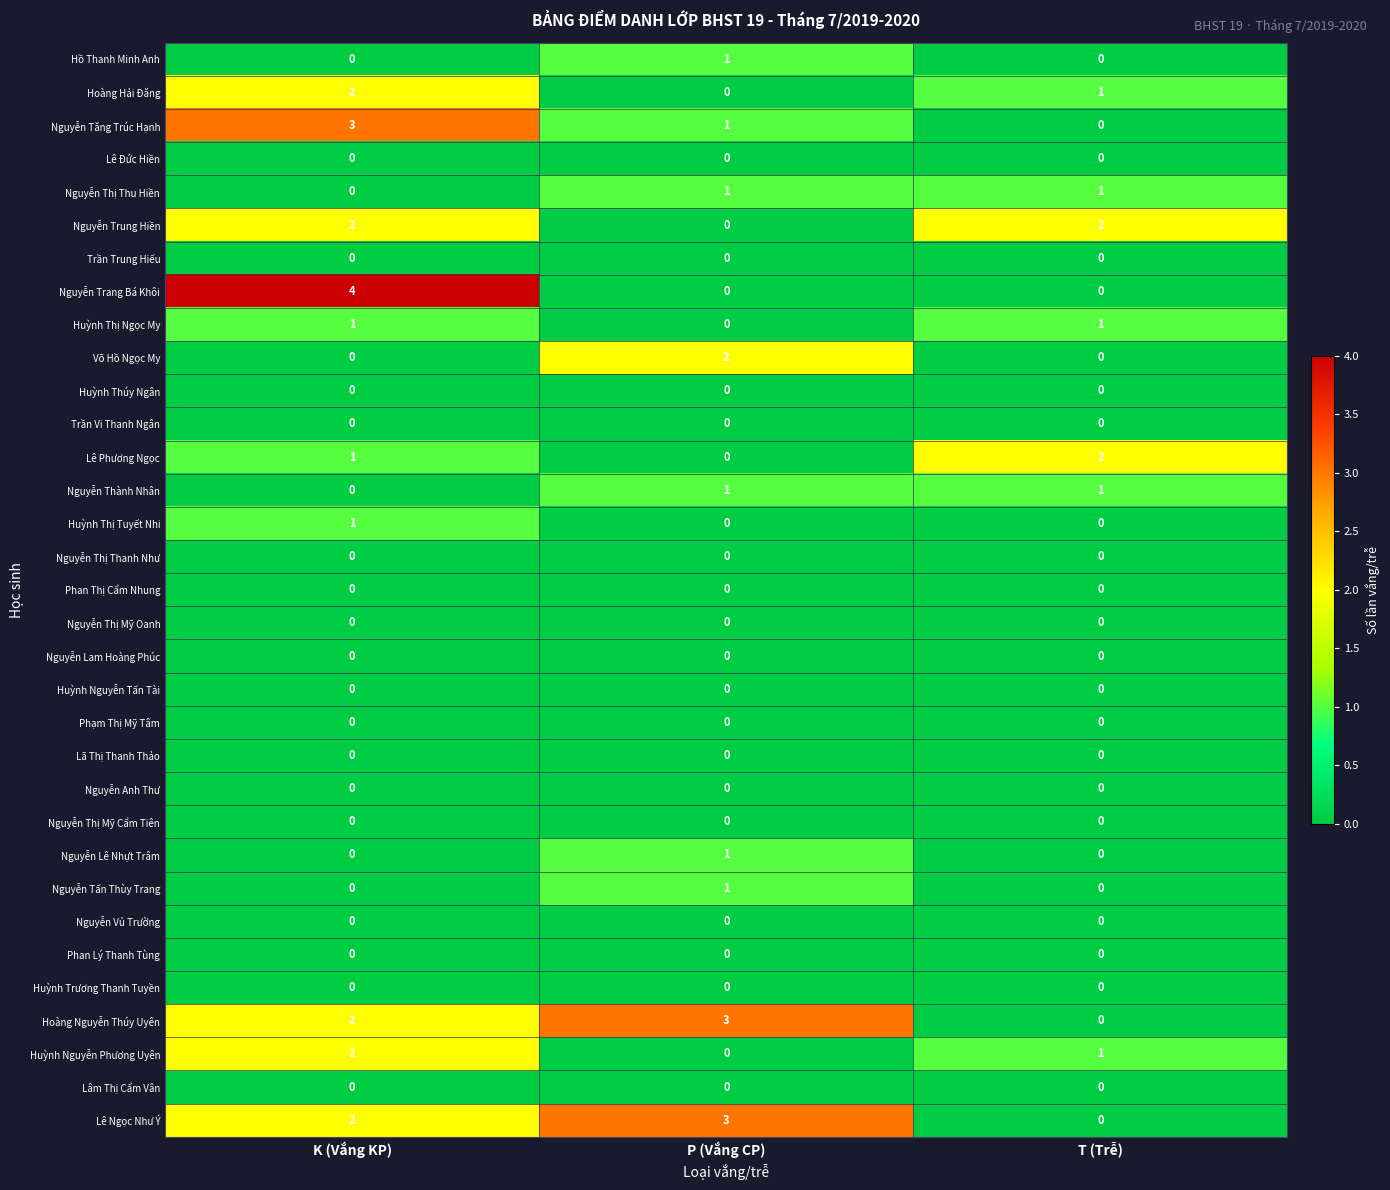

How many Lê Ngọc Như Ý values are between 0 and 3?

3